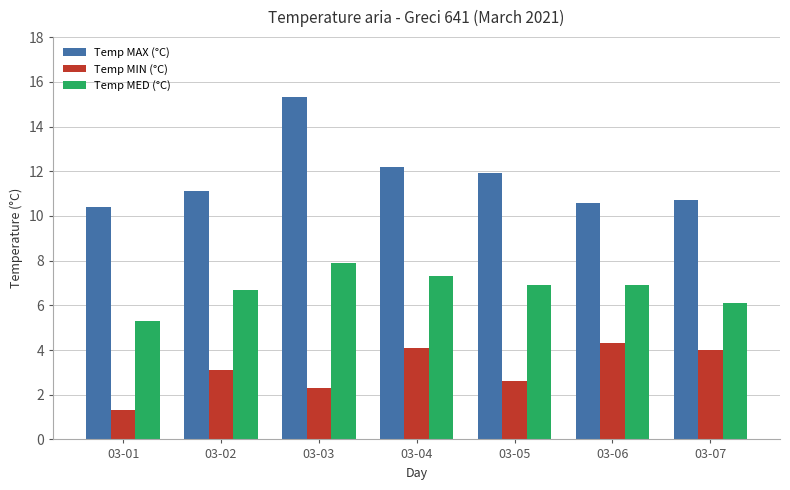

Which series changed the most between 03-04 and 03-06?

Temp MAX (°C)